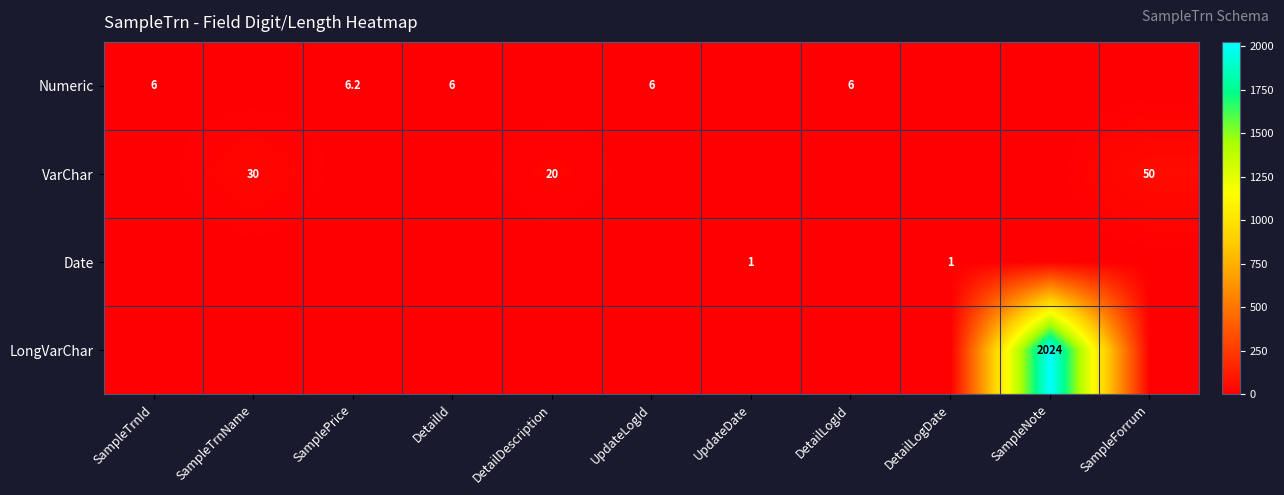

Is it true that Numeric equals 6.0 at UpdateLogId?

True